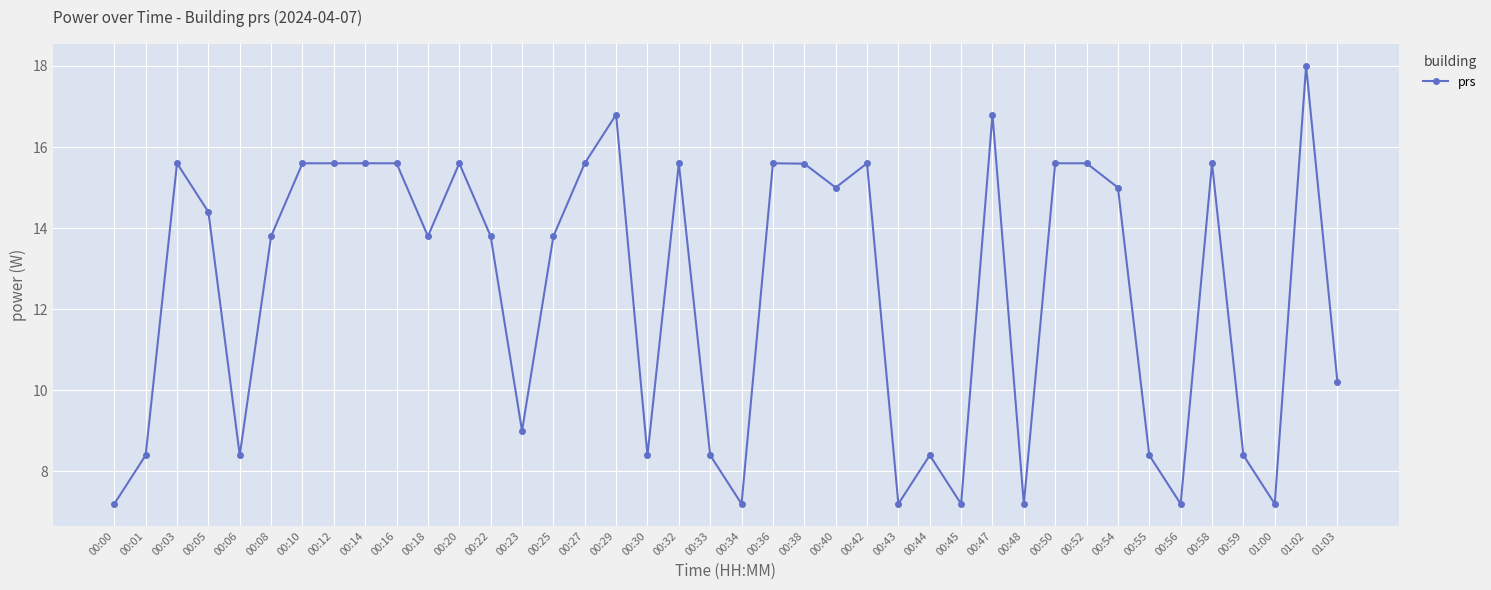

Where is the first local maximum?

00:03